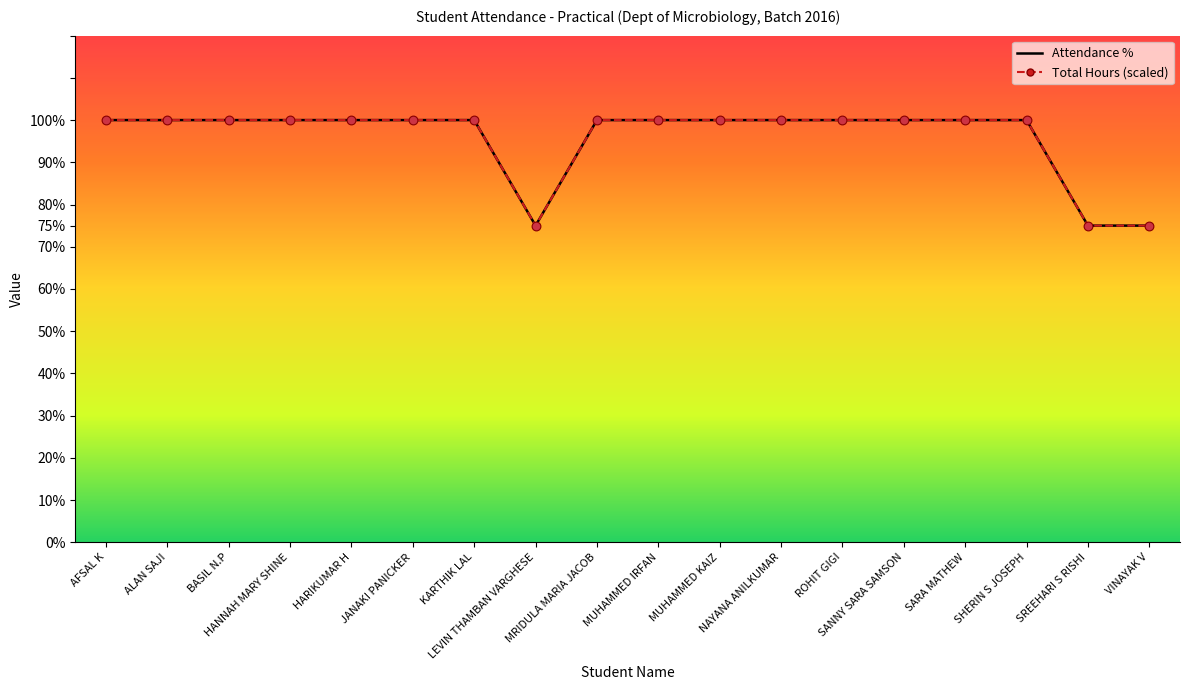

At which category is the sum across all series the highest?

AFSAL K